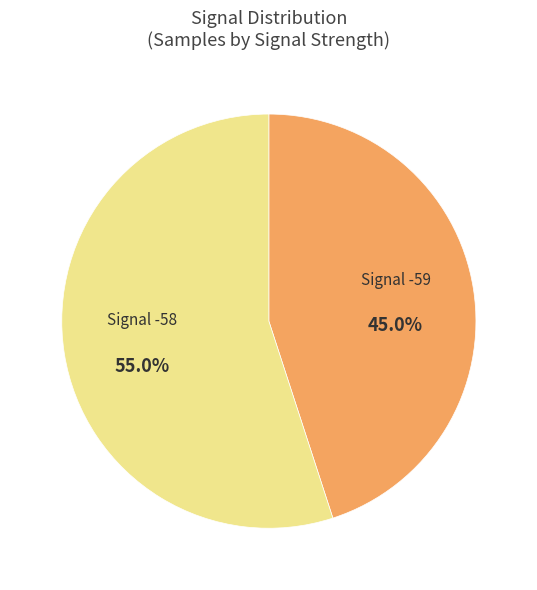

Is the sum of Signal -59 and Signal -58 greater than half?

Yes